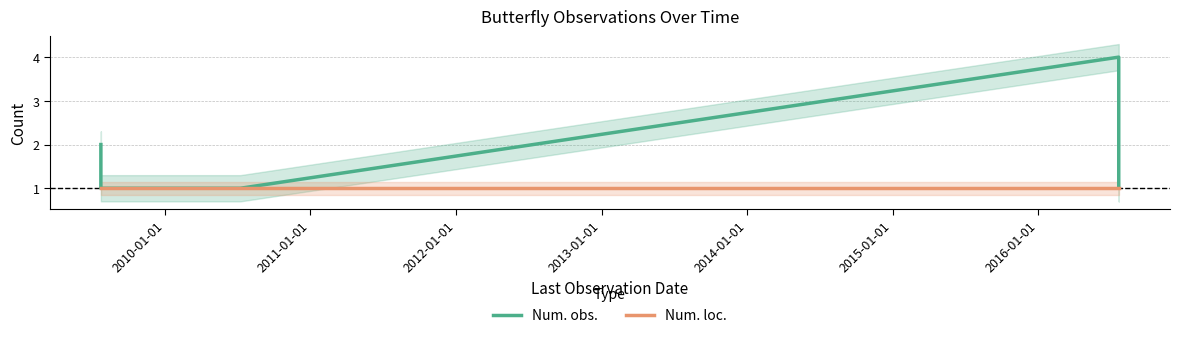

In Num. obs., how many points are higher than both neighbors (excluding endpoints)?

1